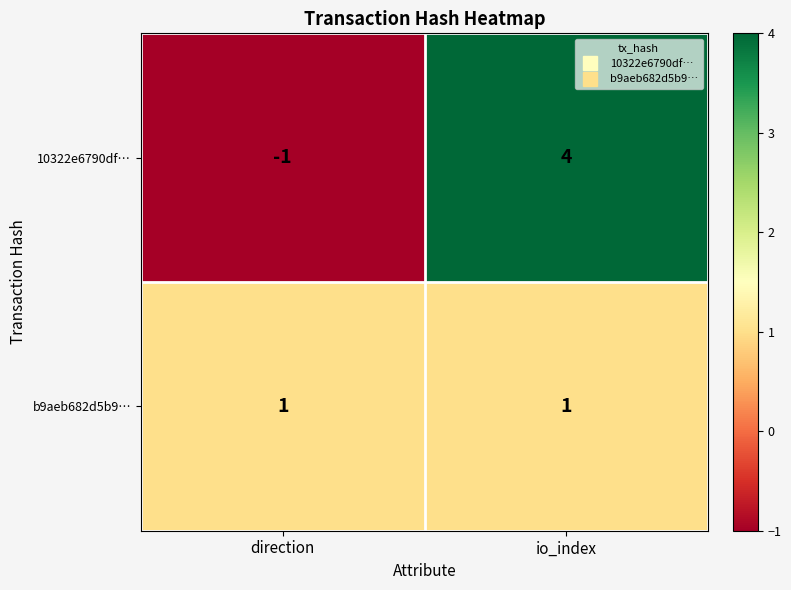

How many categories are shown in the chart?

2